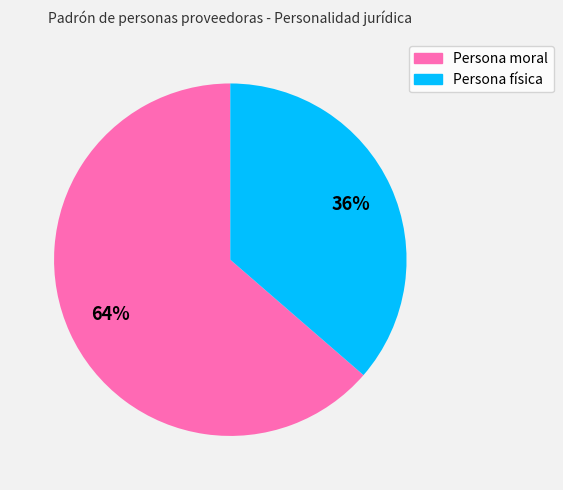

To the nearest percent, what is the average slice percentage?

50%